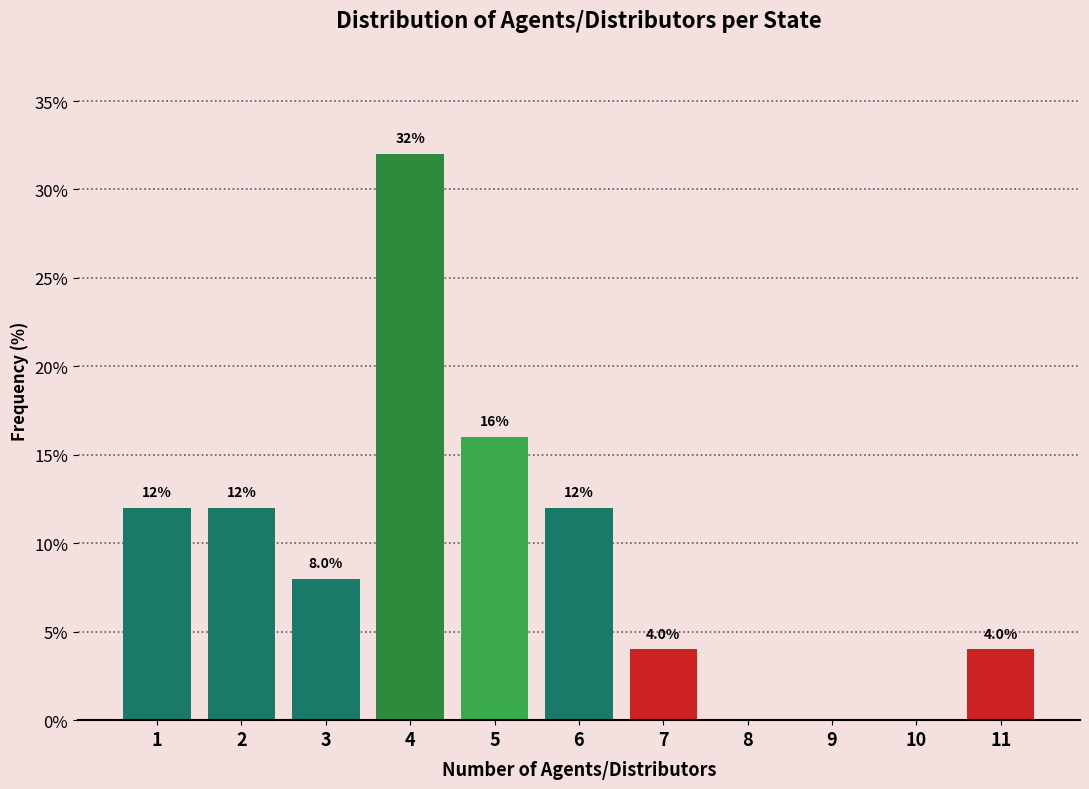

Reading left to right, extract all data points from this chart.

1=12	2=12	3=8	4=32	5=16	6=12	7=4	8=0	9=0	10=0	11=4